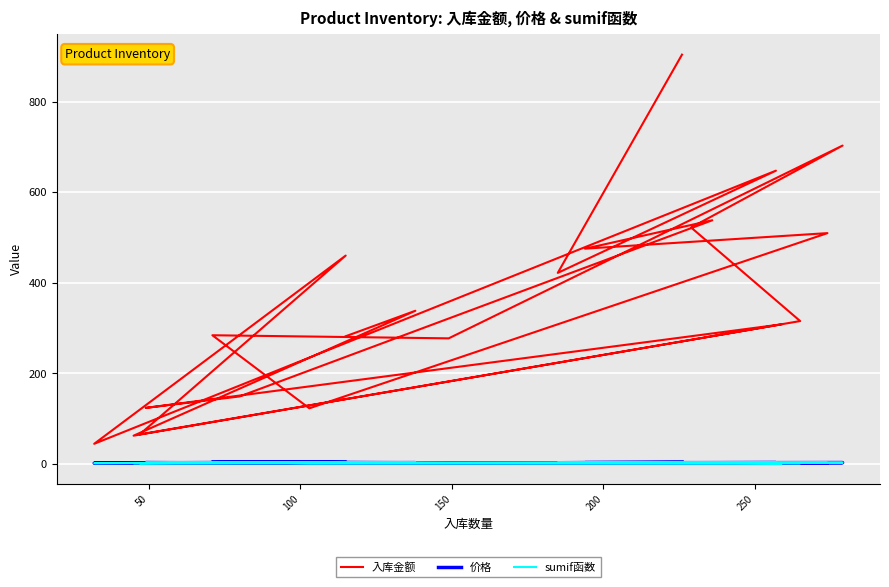

What is the greatest value displayed?

904.0